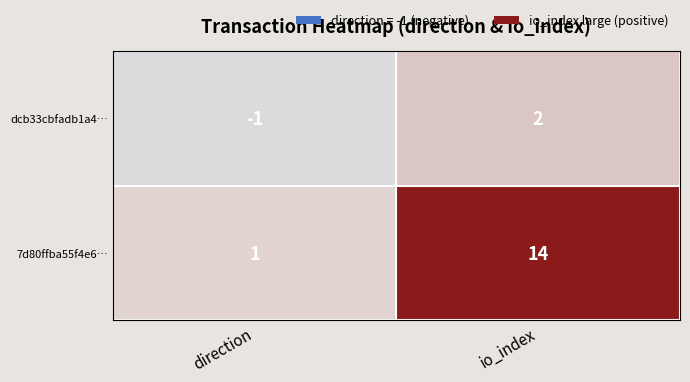

What is the approximate value of 7d80ffba55f4e6… at io_index?

14